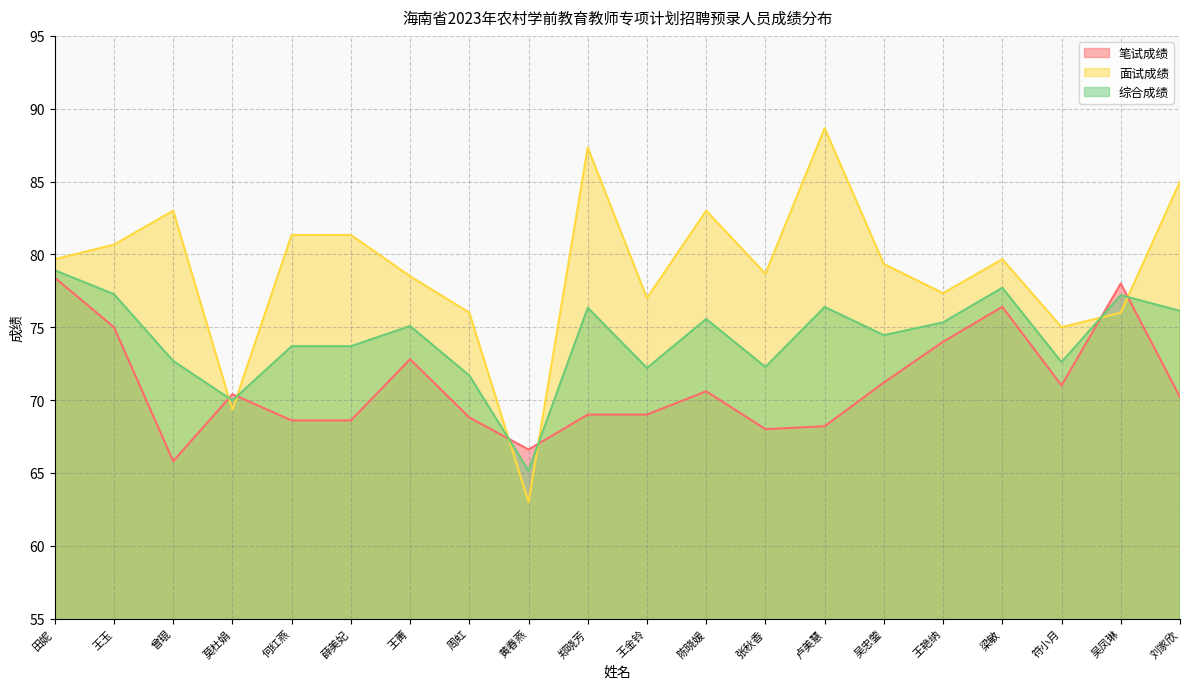

How many lines are shown in the chart?

3